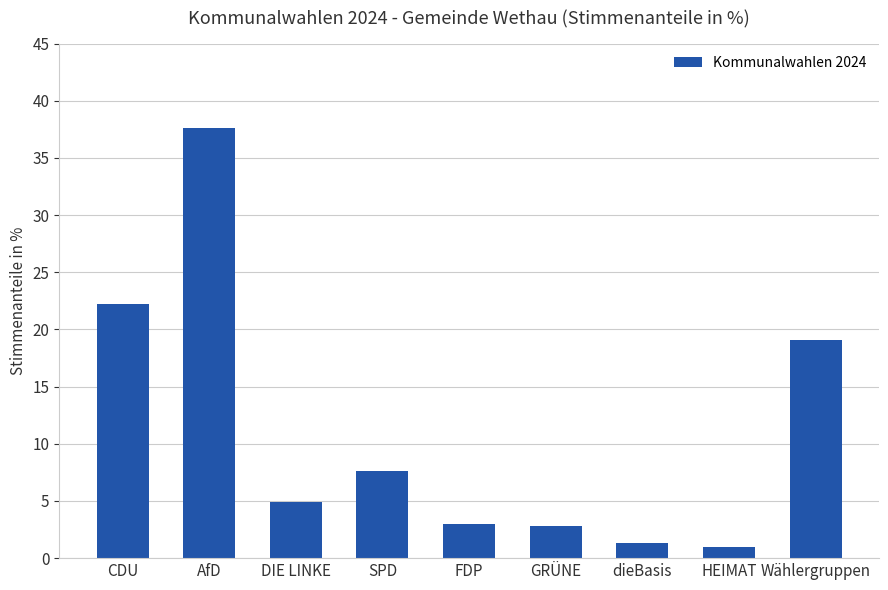

How many bars are there in total?

9